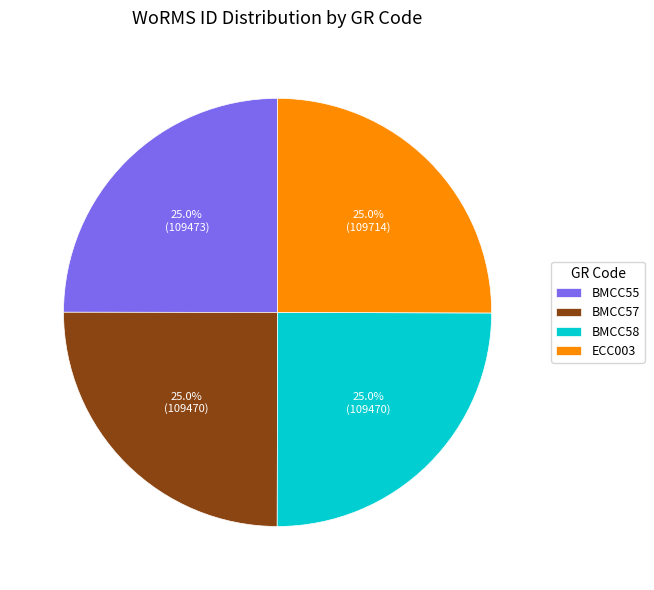

Is there any slice that represents more than half of the pie?

No